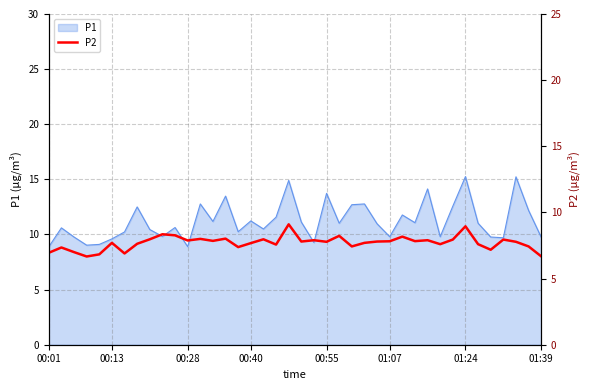

True or false: the data has more than 2 interior local peaks.

True